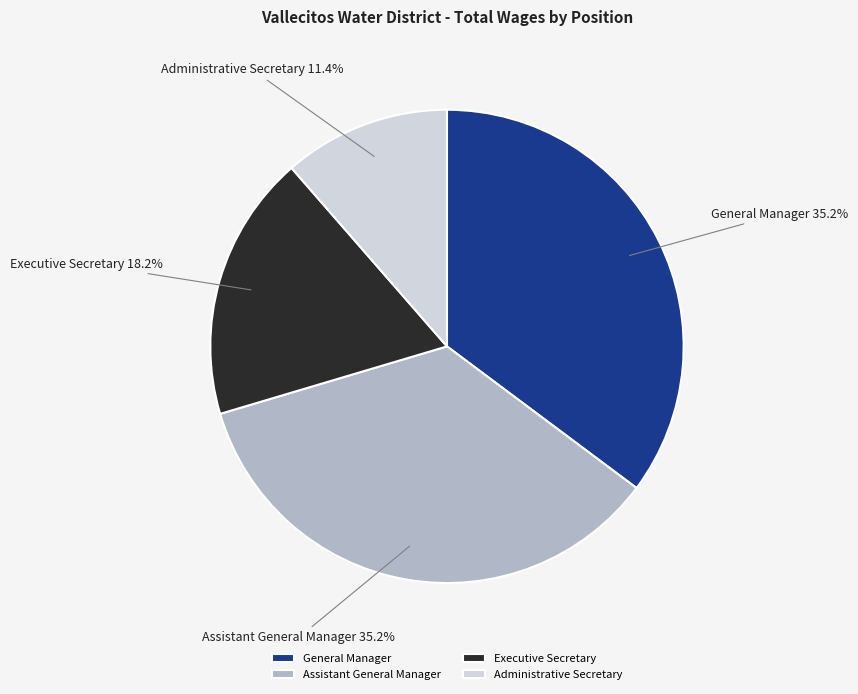

To the nearest percent, what is the difference between the Administrative Secretary and Assistant General Manager slice percentages?

24%